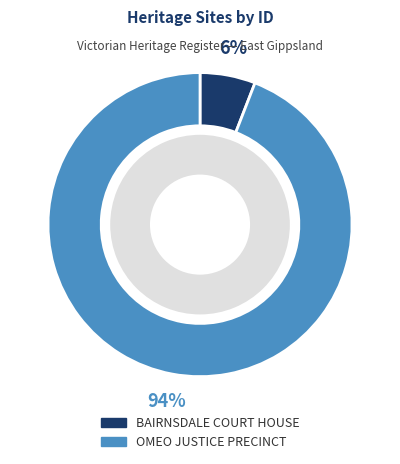

Is there any slice that represents more than half of the pie?

Yes